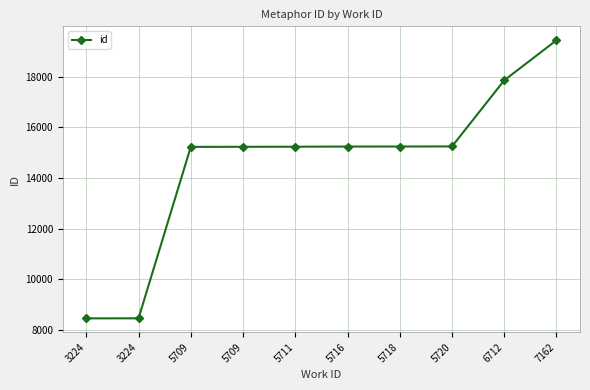

The chart shows a value of 15245 at 5716. True or false?

True